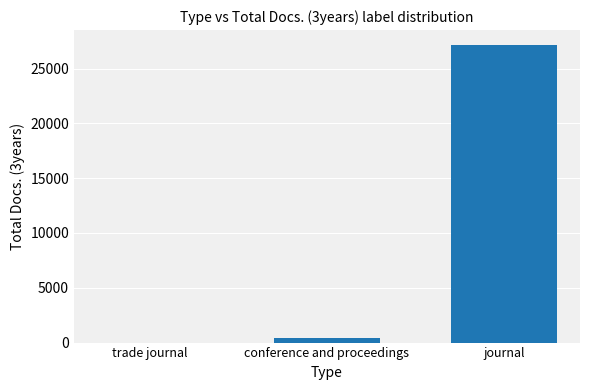

The value at journal is 27154. True or false?

True